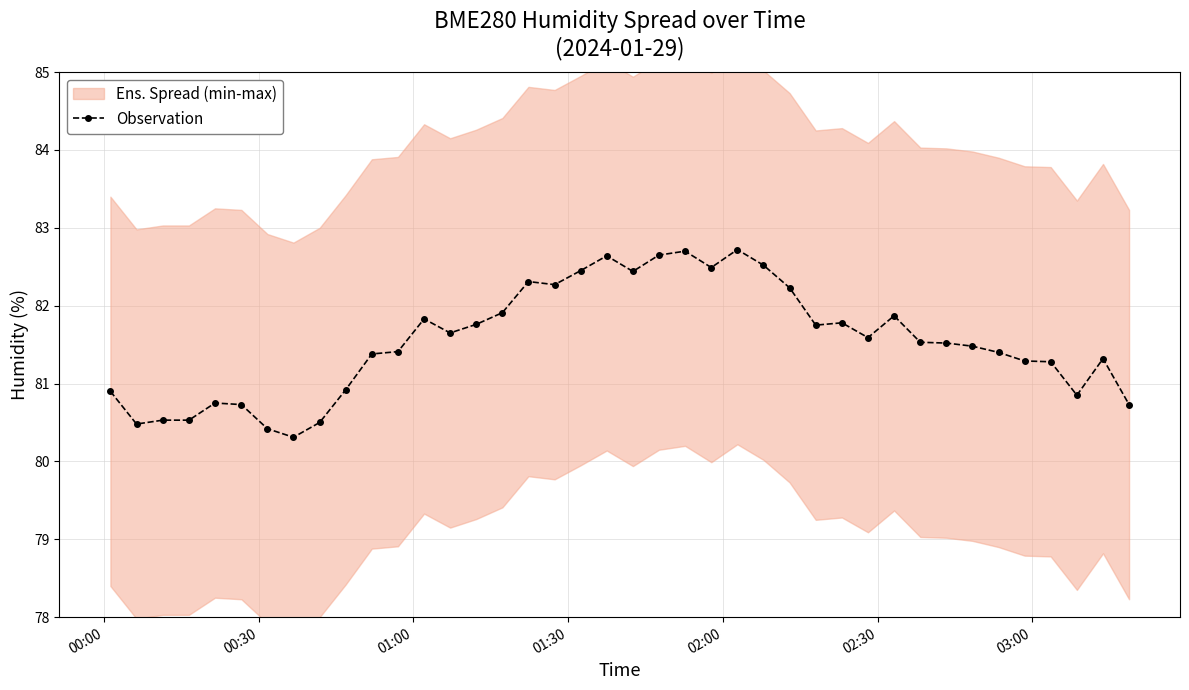

Reading right to left, what are all the values shown in this chart?

80.7	81.3	80.8	81.3	81.3	81.4	81.5	81.5	81.5	81.9	81.6	81.8	81.8	82.2	82.5	82.7	82.5	82.7	82.7	82.4	82.6	82.5	82.3	82.3	81.9	81.8	81.7	81.8	81.4	81.4	80.9	80.5	80.3	80.4	80.7	80.8	80.5	80.5	80.5	80.9